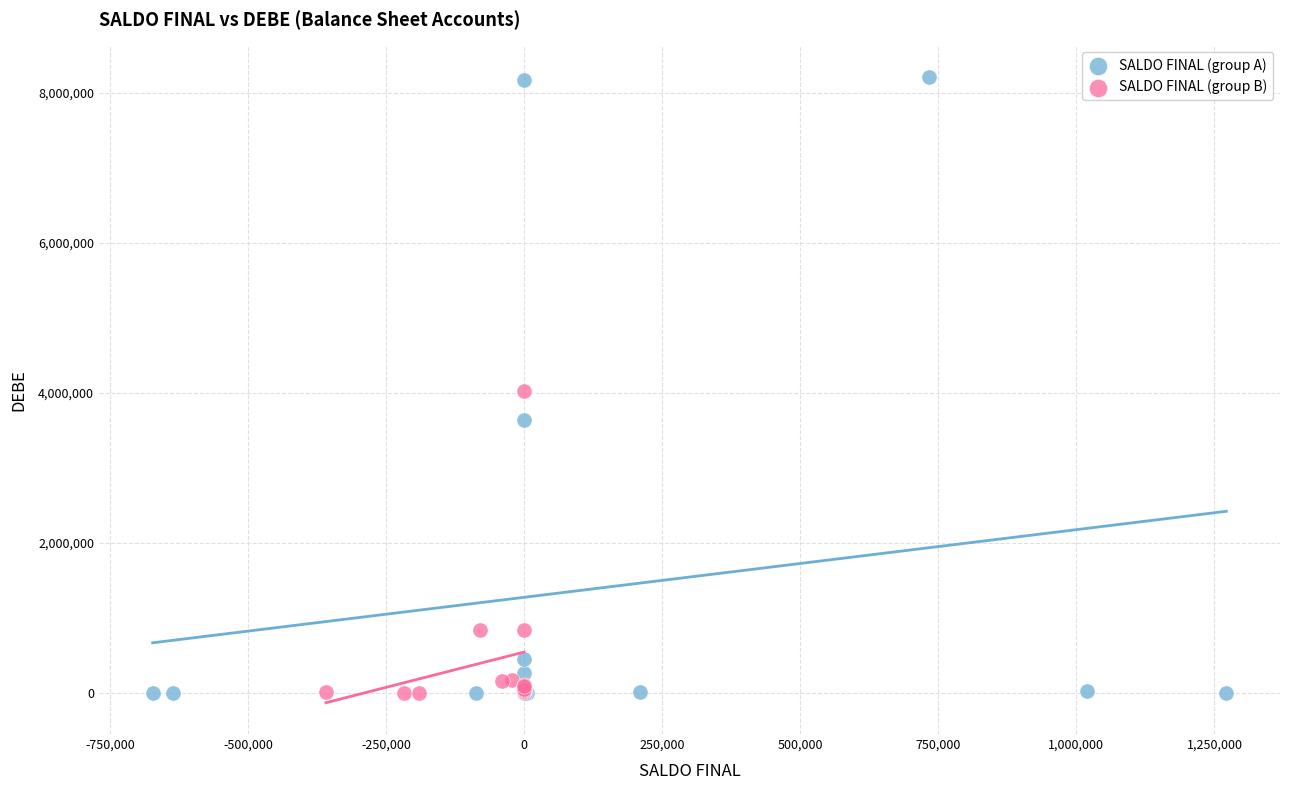

Which series contains the highest Y value?

SALDO FINAL (group A)